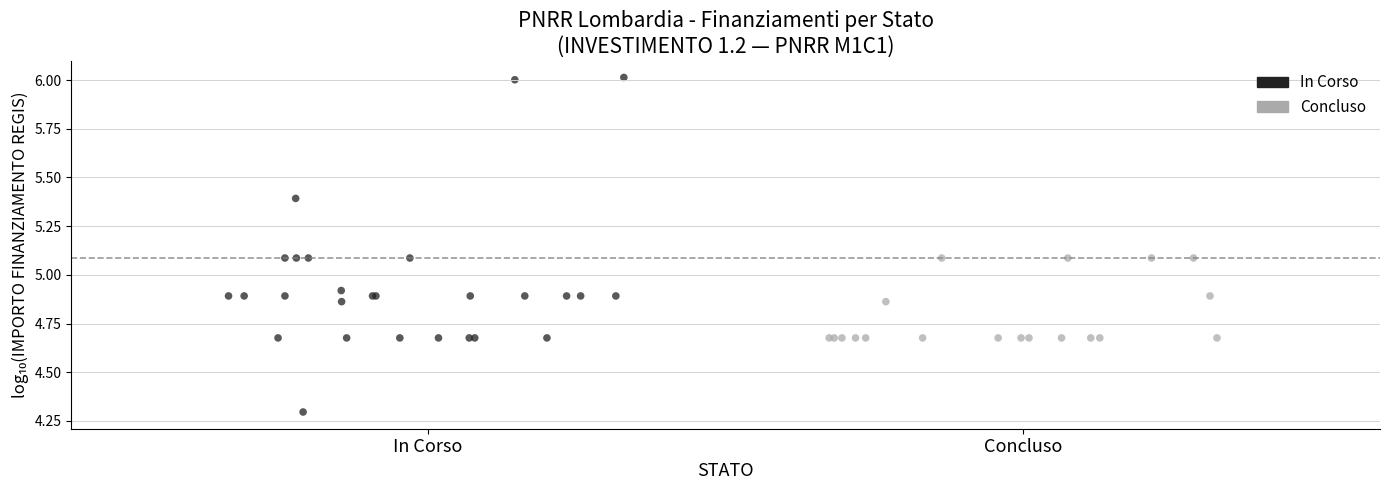

Which series reaches the minimum Y coordinate?

In Corso